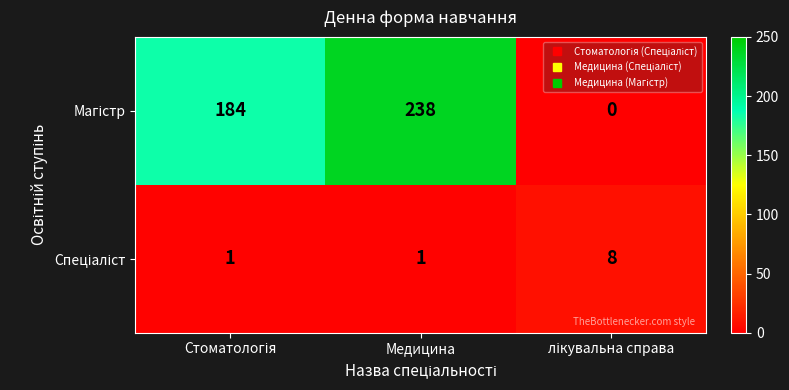

At which category is the sum across all series the highest?

Медицина